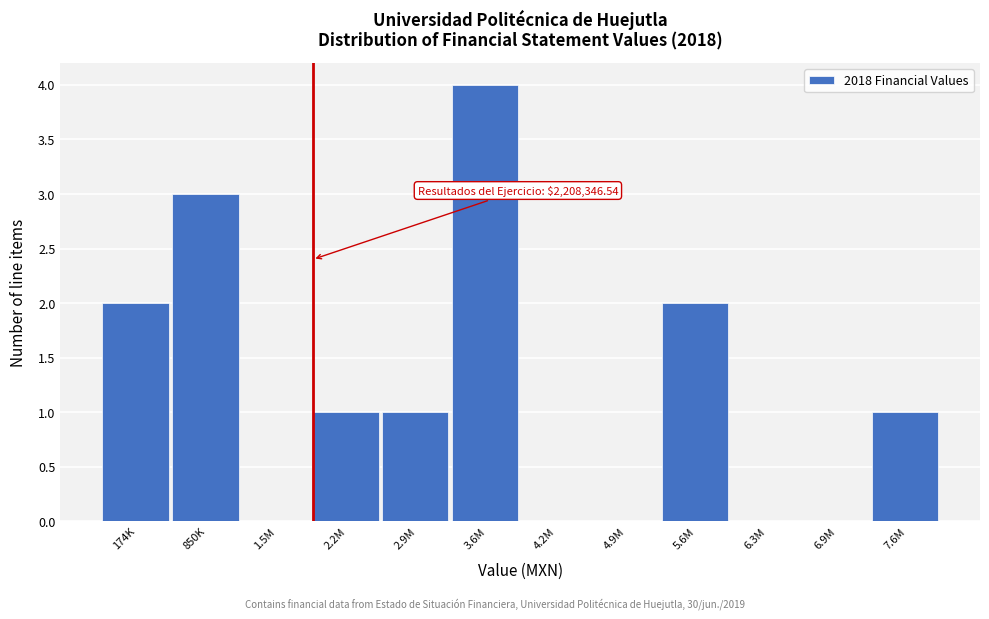

Reading left to right, transcribe all the data shown in this chart.

174K=2	850K=3	1.5M=0	2.2M=1	2.9M=1	3.6M=4	4.2M=0	4.9M=0	5.6M=2	6.3M=0	6.9M=0	7.6M=1